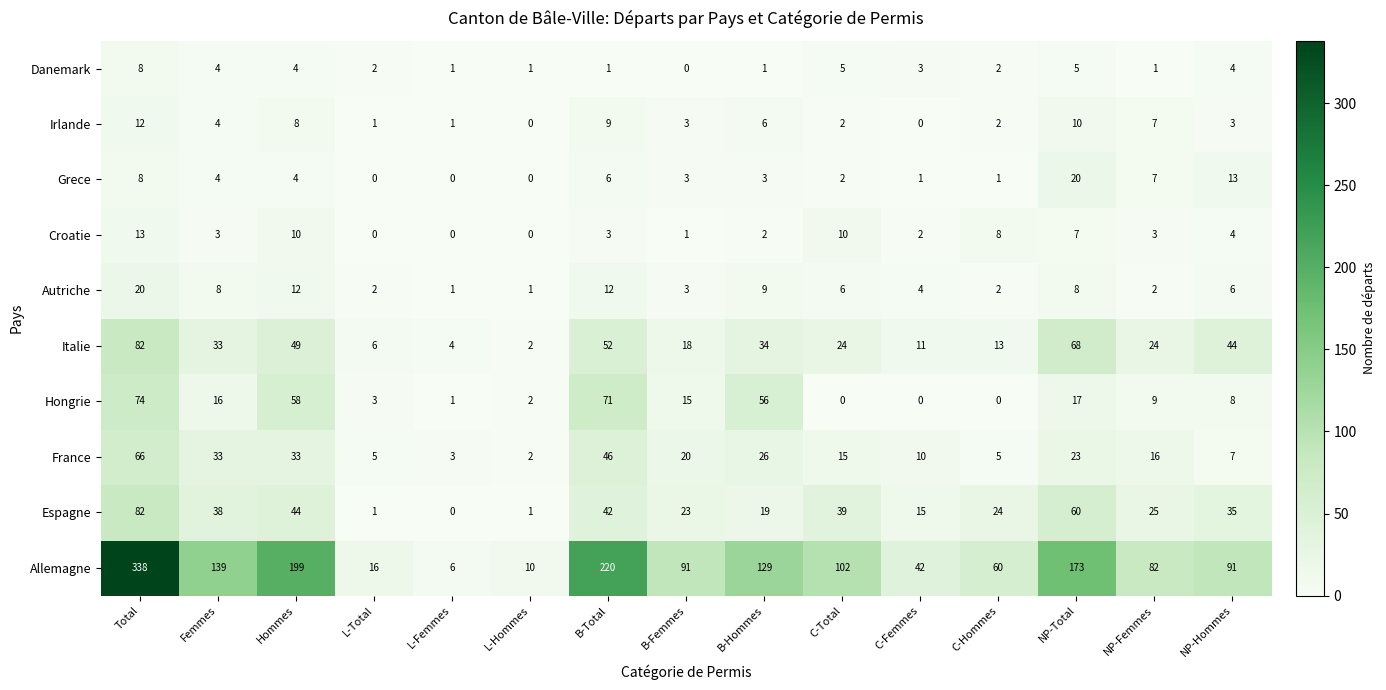

The Danemark series shows 5 at NP-Total. True or false?

True